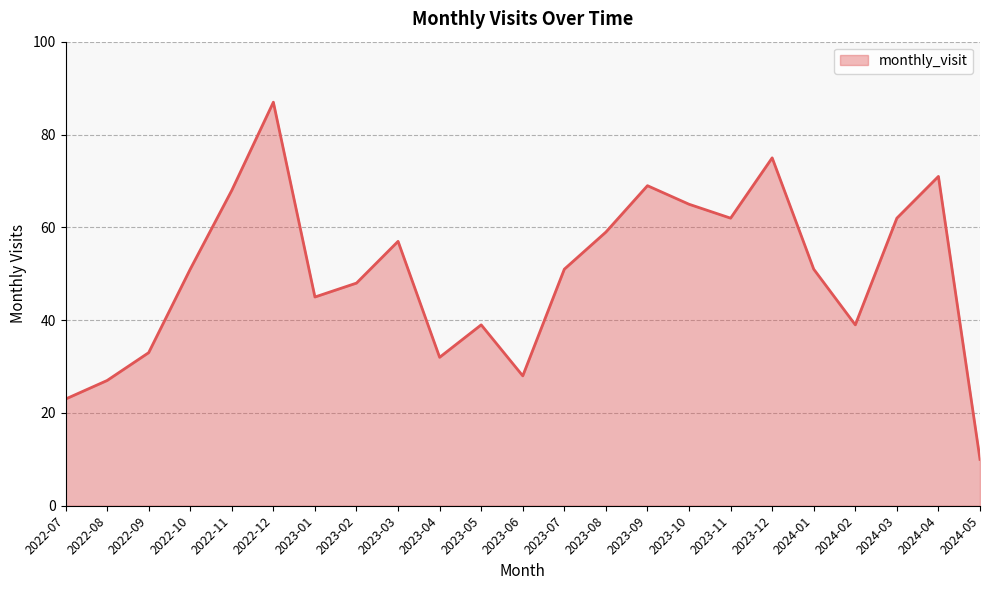

How many interior local peaks (higher than both neighbors) does the data have?

6